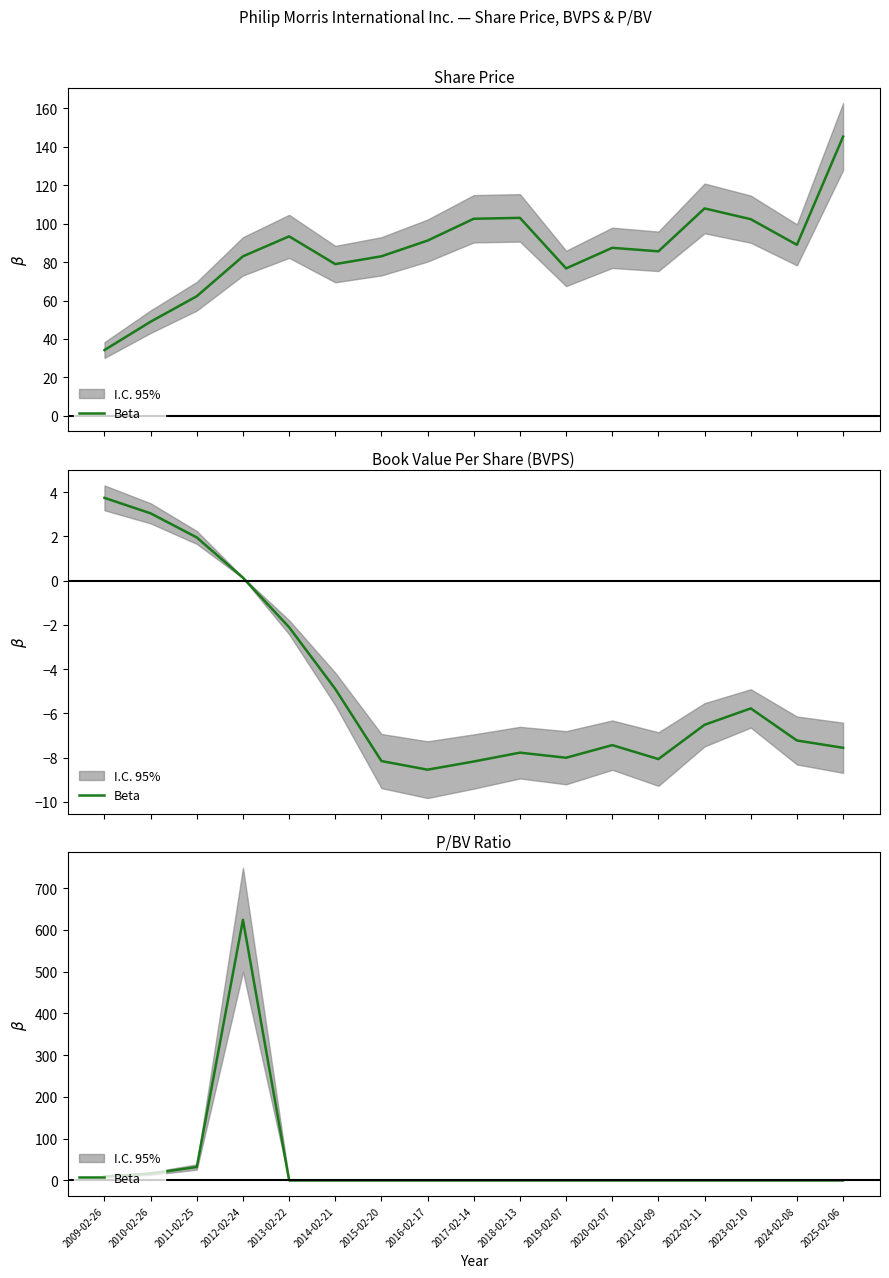

Which has a higher value, 2017-02-14 or 2010-02-26?

2010-02-26